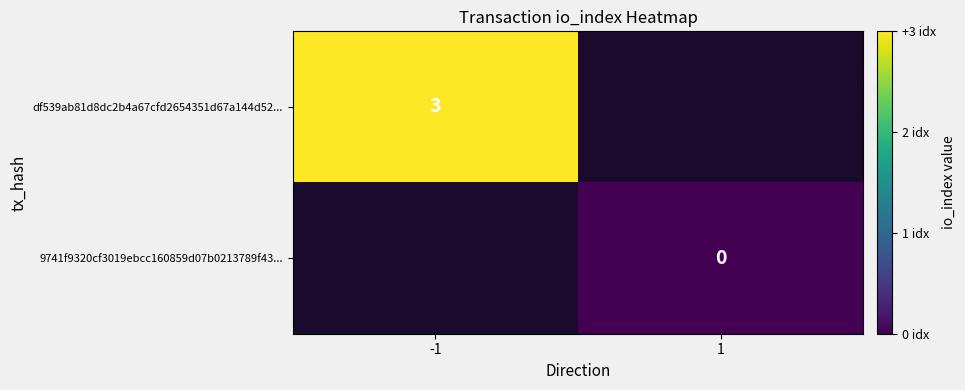

The value of df539ab81d8dc2b4a67cfd2654351d67a144d52... at -1 is 1.5. True or false?

False